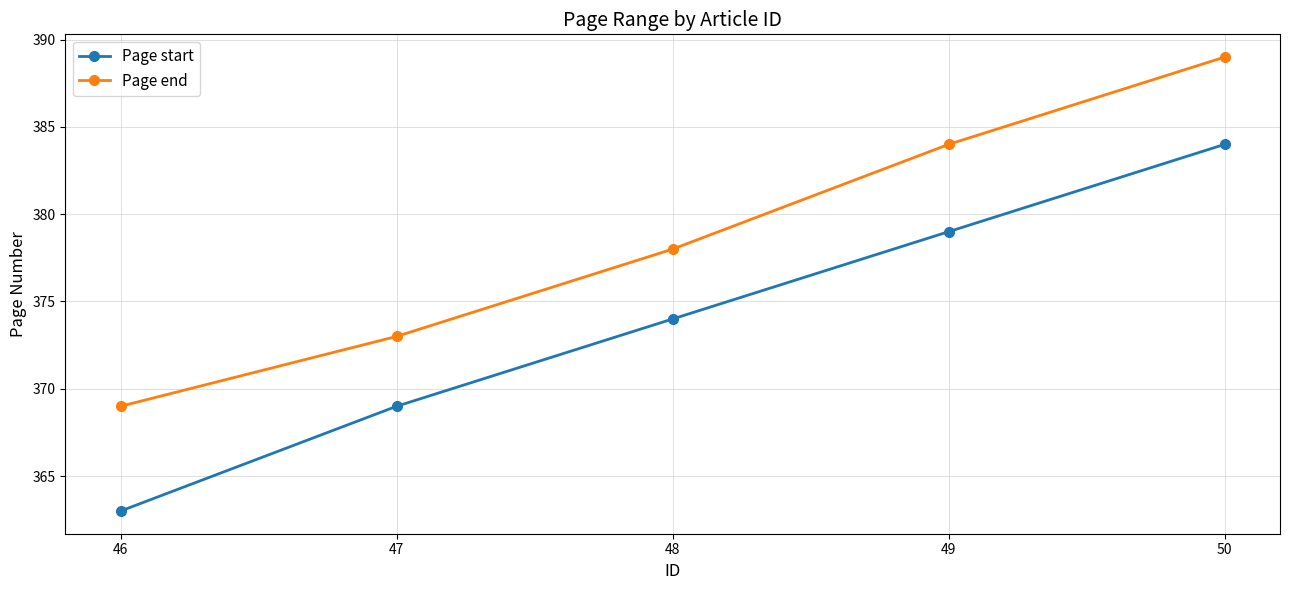

Which series has the largest range (max minus min)?

Page start